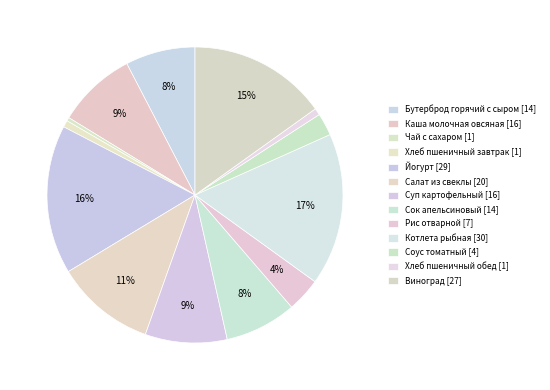

Which category has the smallest portion of the pie?

Чай с сахаром